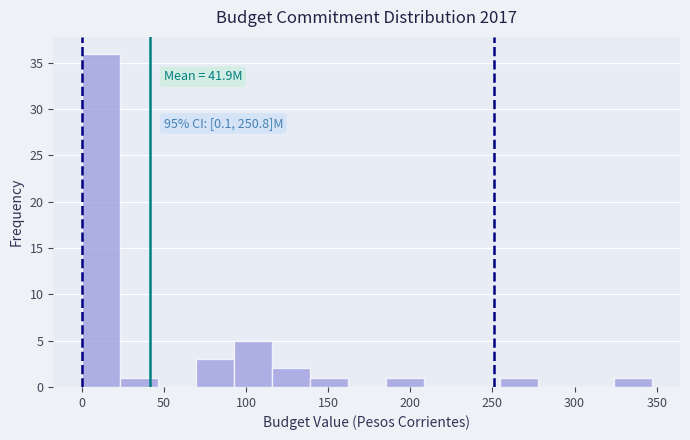

Over which range of the x-axis is the bar tallest?

0 to 25